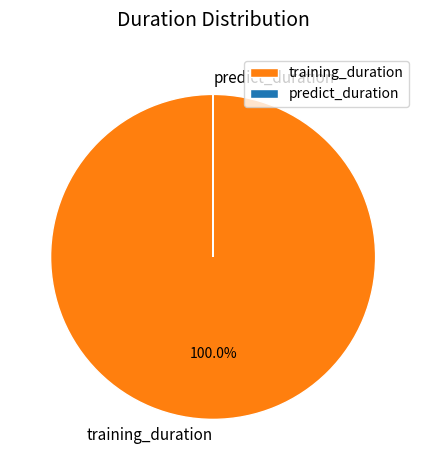

Which category has the biggest portion of the pie?

training_duration